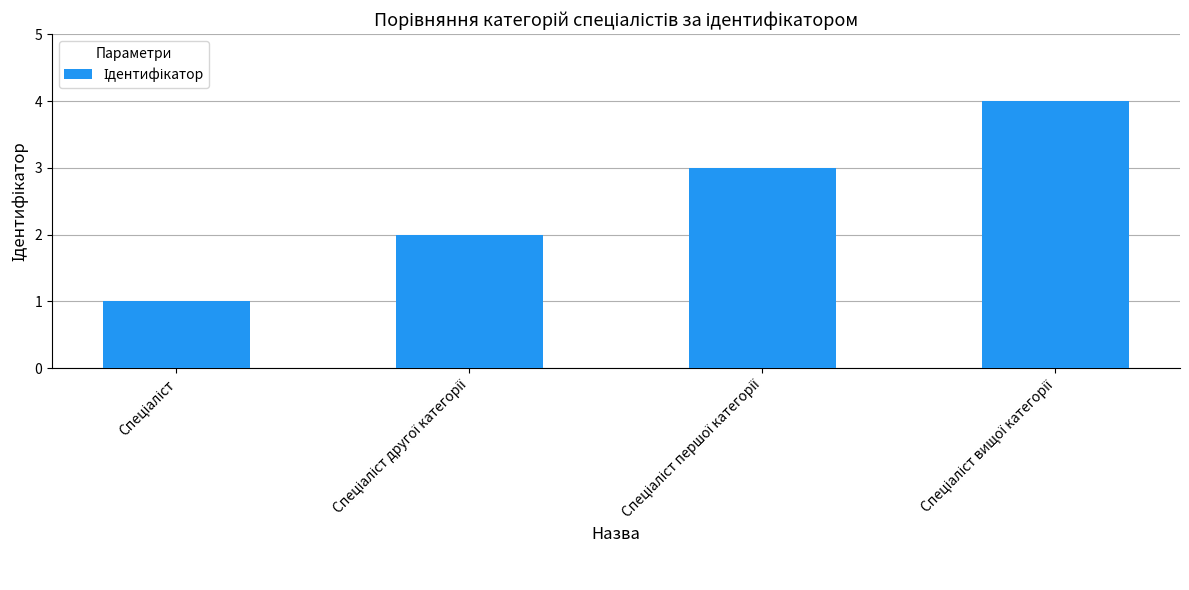

What is the sum of all values?

10